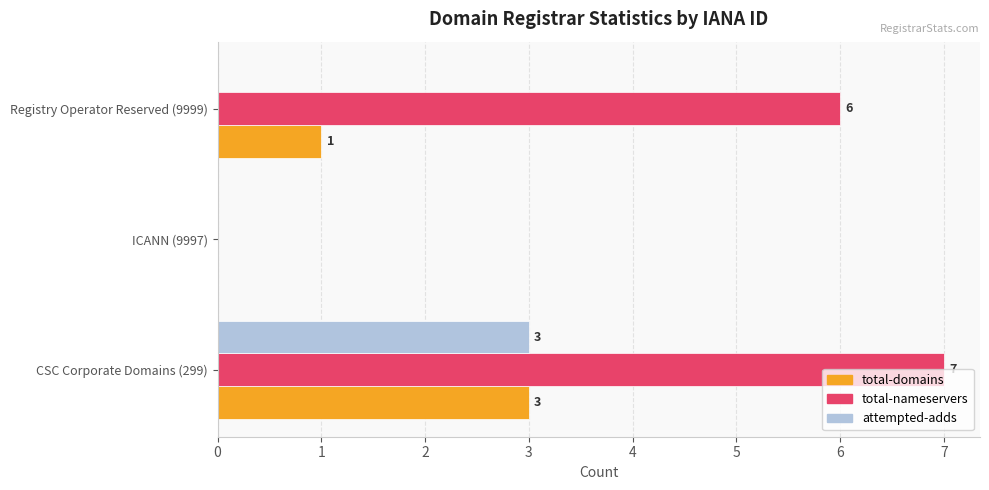

How many distinct data groups are displayed?

3